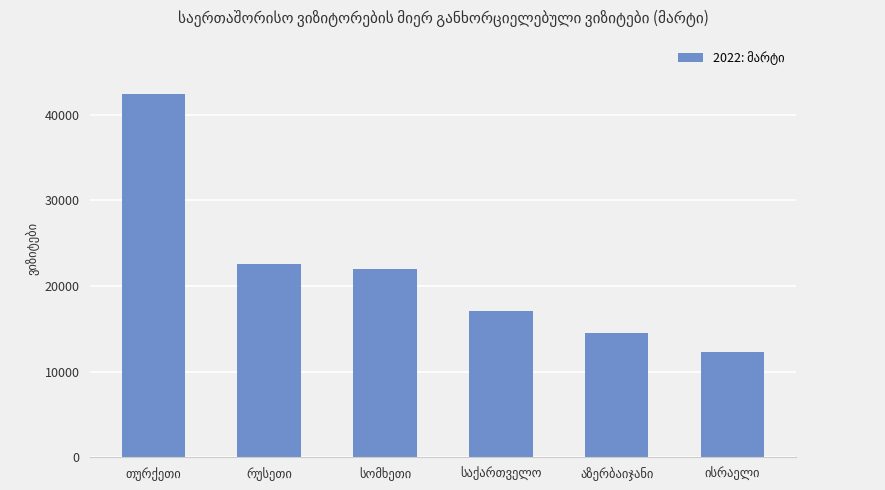

What is the average value?

21826